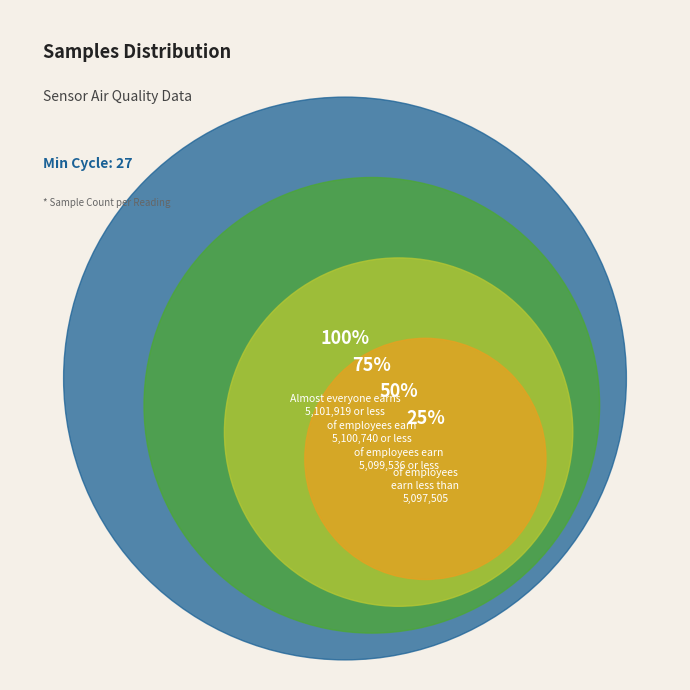

The 30 slice represents 1% of the pie. True or false?

False